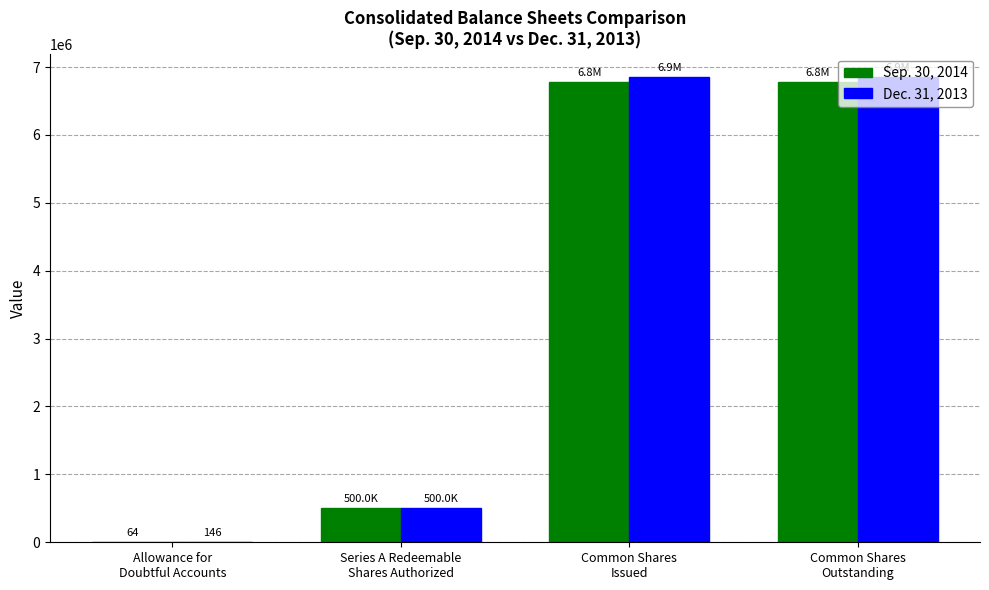

What are all the series names shown in the legend?

Sep. 30, 2014, Dec. 31, 2013